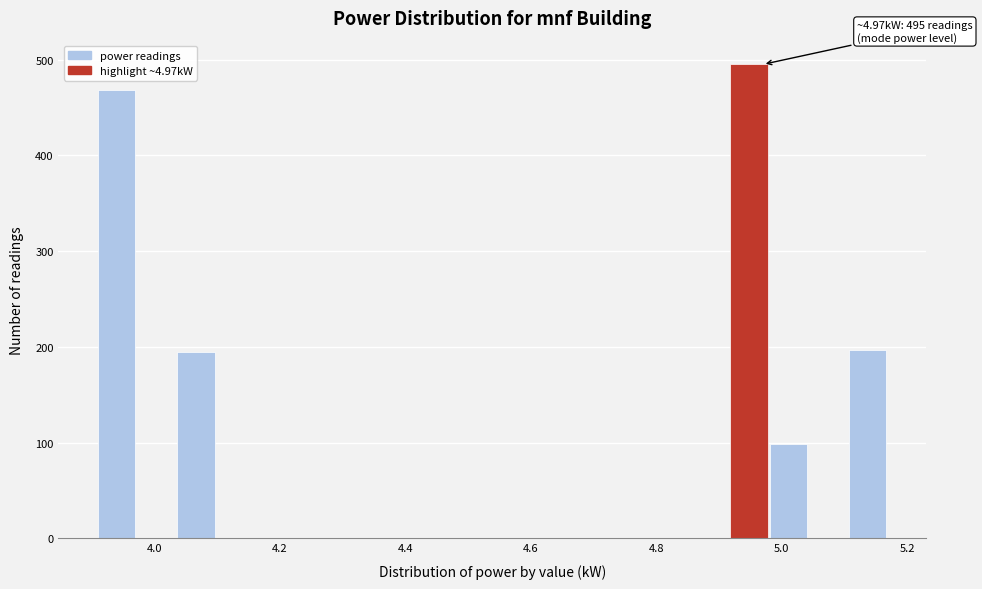

Around what value on the x-axis is the tallest bar? Give the approximate position of its centre, as read against the axis.

4.94